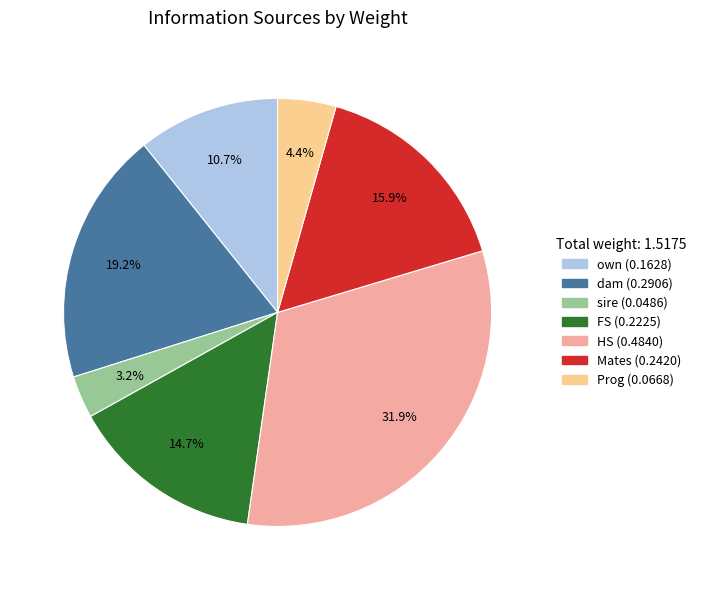

To the nearest percent, what is the combined percentage of FS and dam?

34%